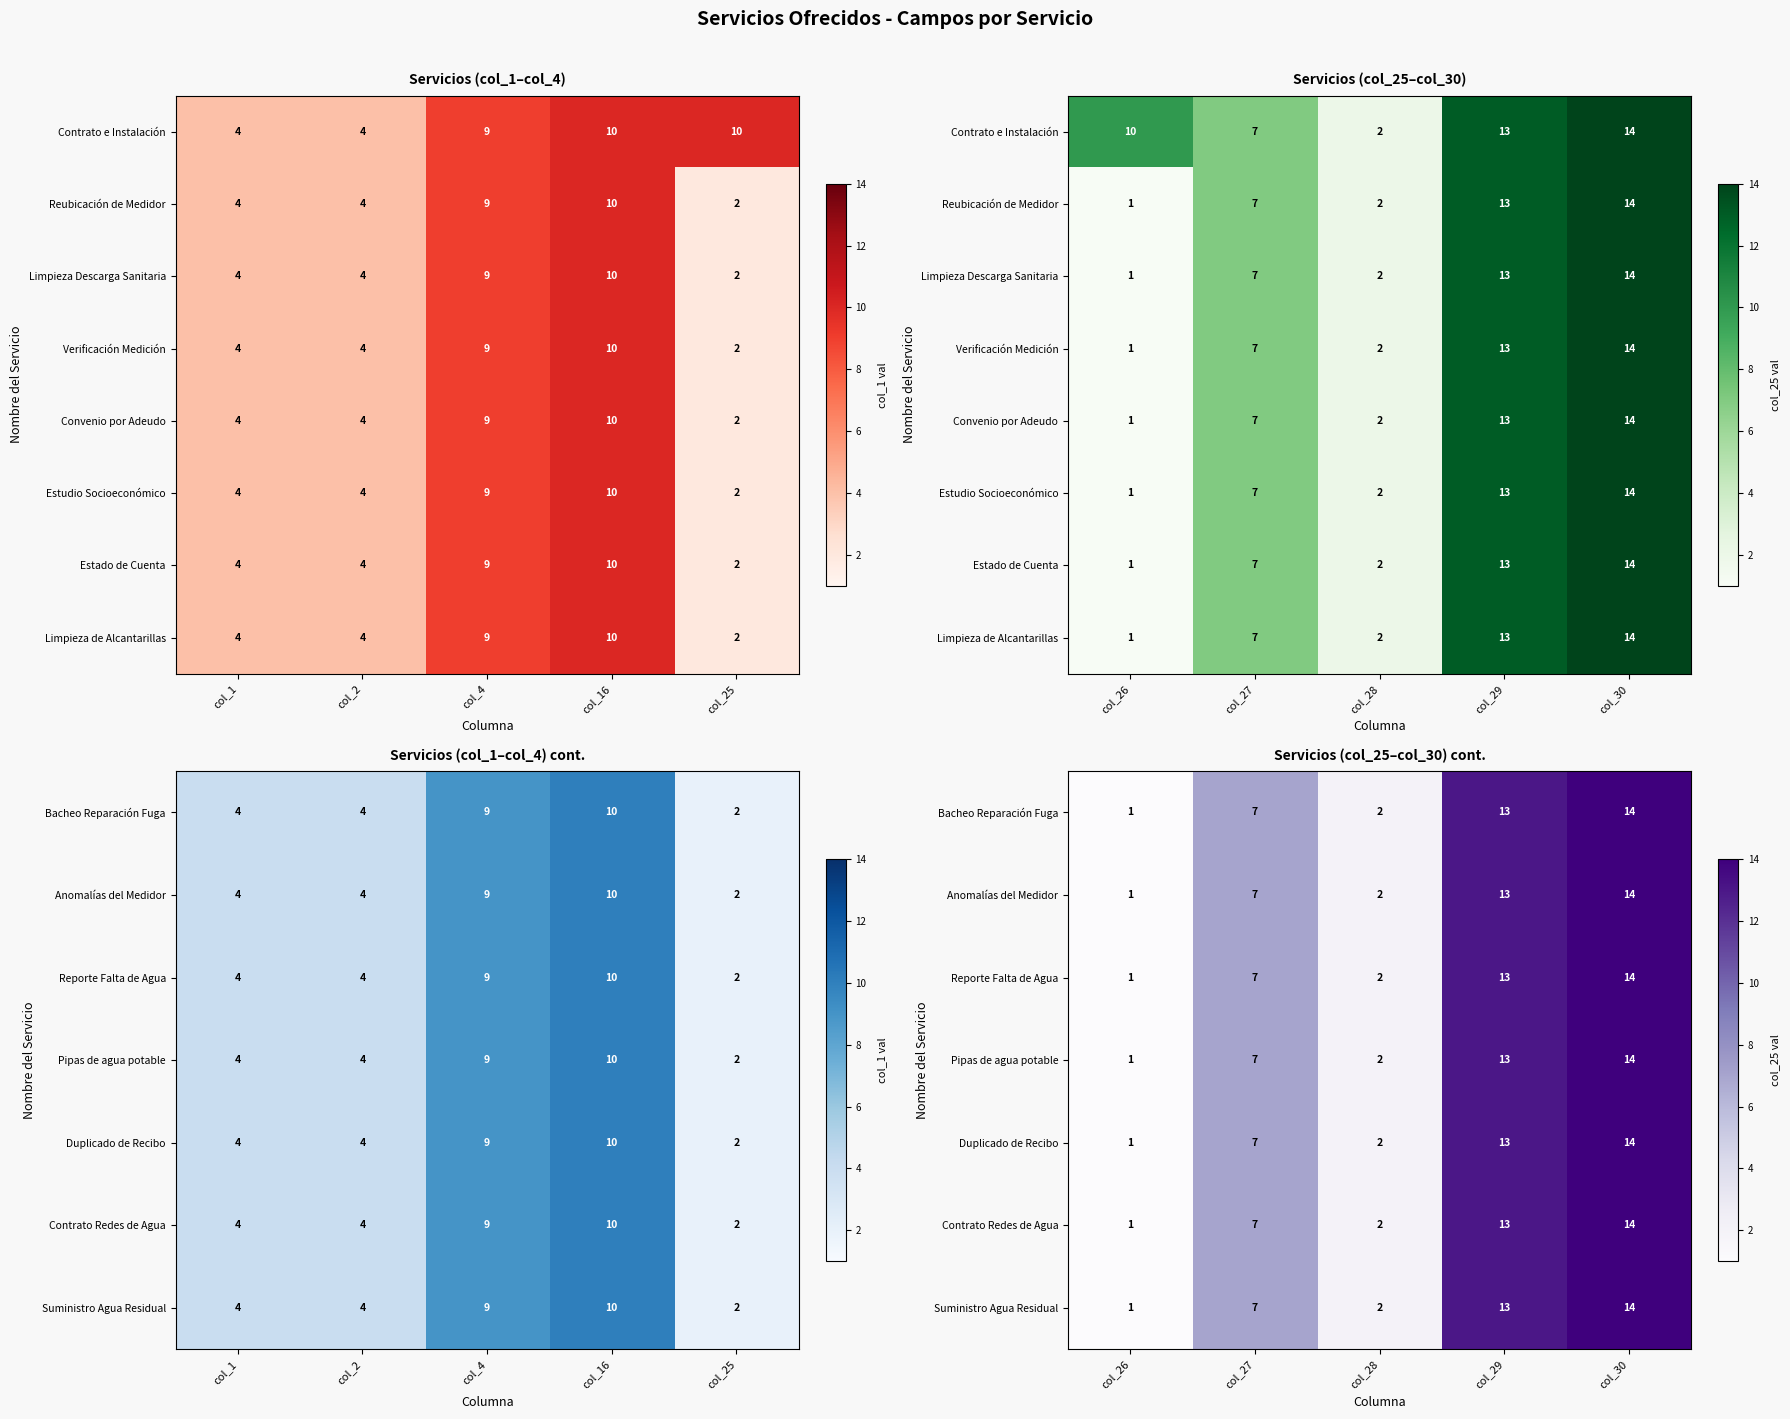

How many values in the Limpieza de Alcantarillas series exceed 7?

2